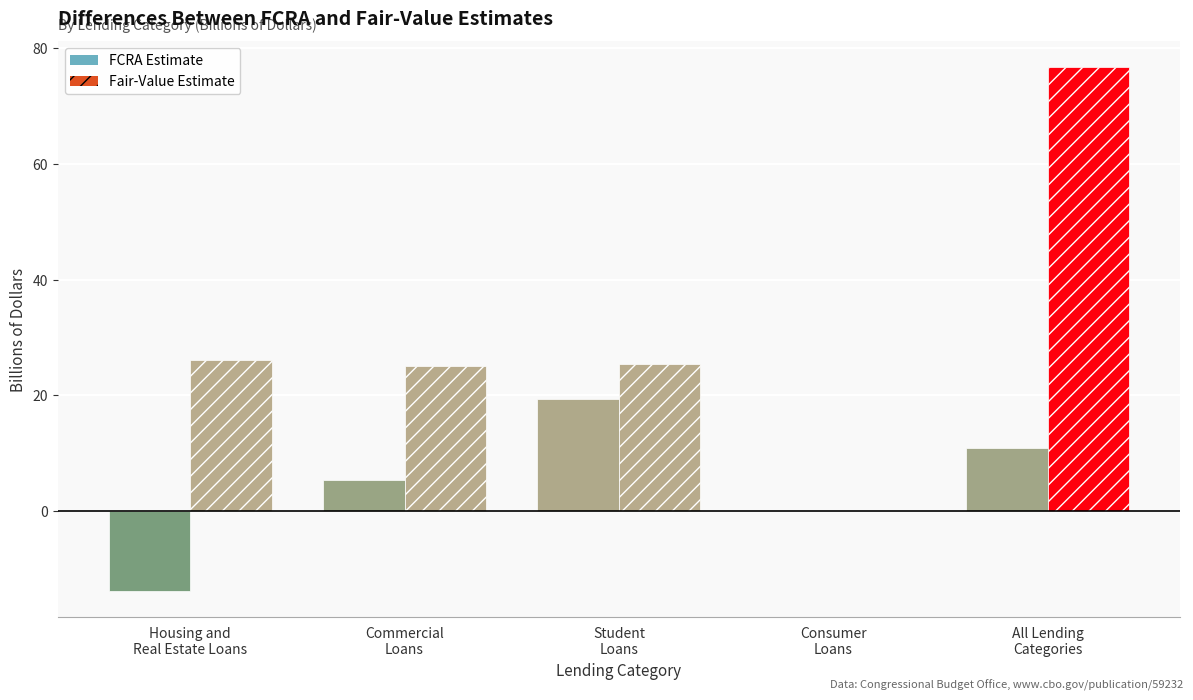

What is the smallest value displayed?

-13.7